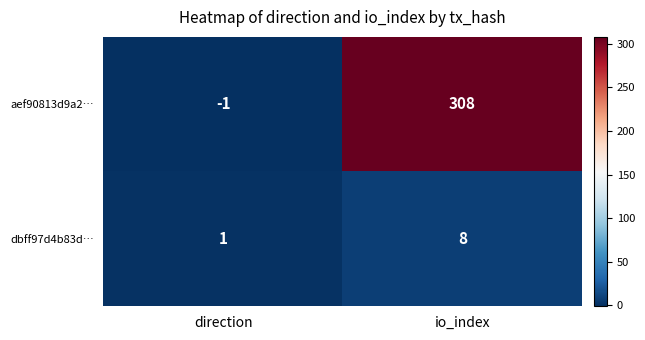

List the series in order of their overall mean, lowest first.

dbff97d4b83d…, aef90813d9a2…